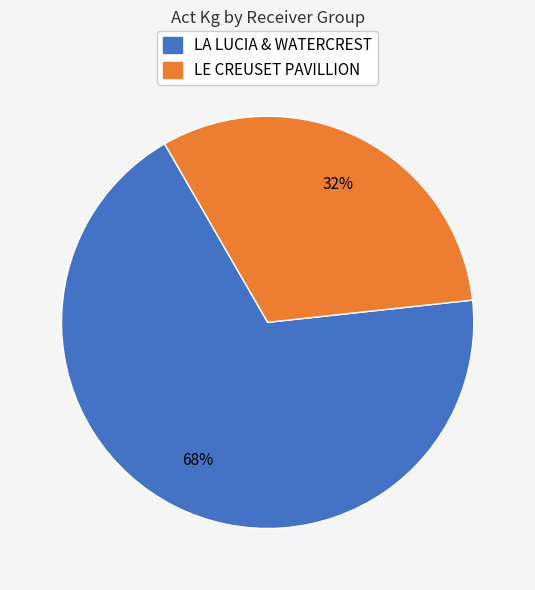

To the nearest percent, what is the average slice percentage?

50%